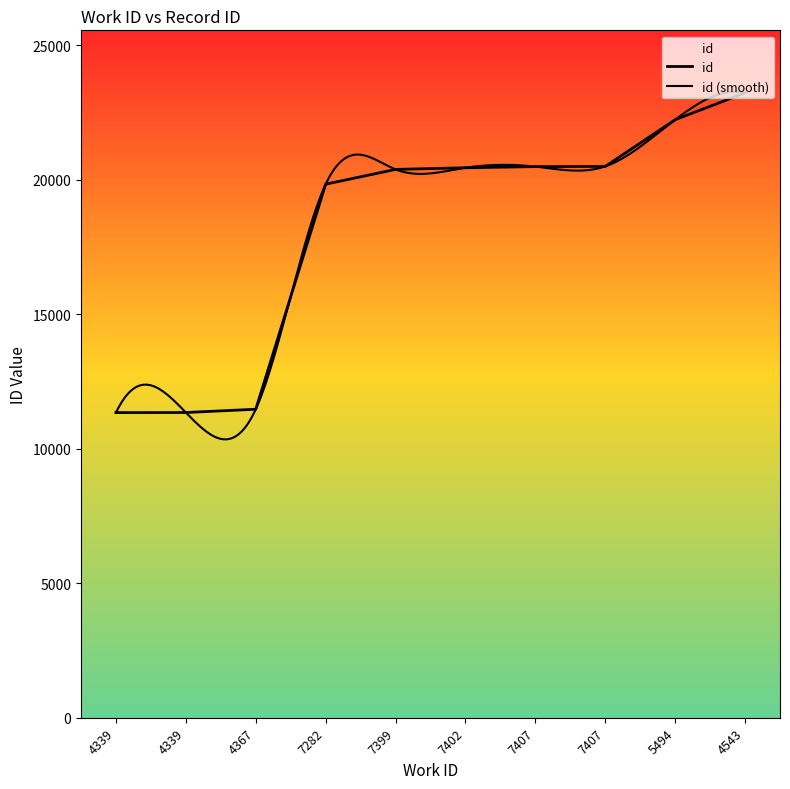

List the labels in order of value, smallest first.

4339, 4339, 4367, 7282, 7399, 7402, 7407, 7407, 5494, 4543